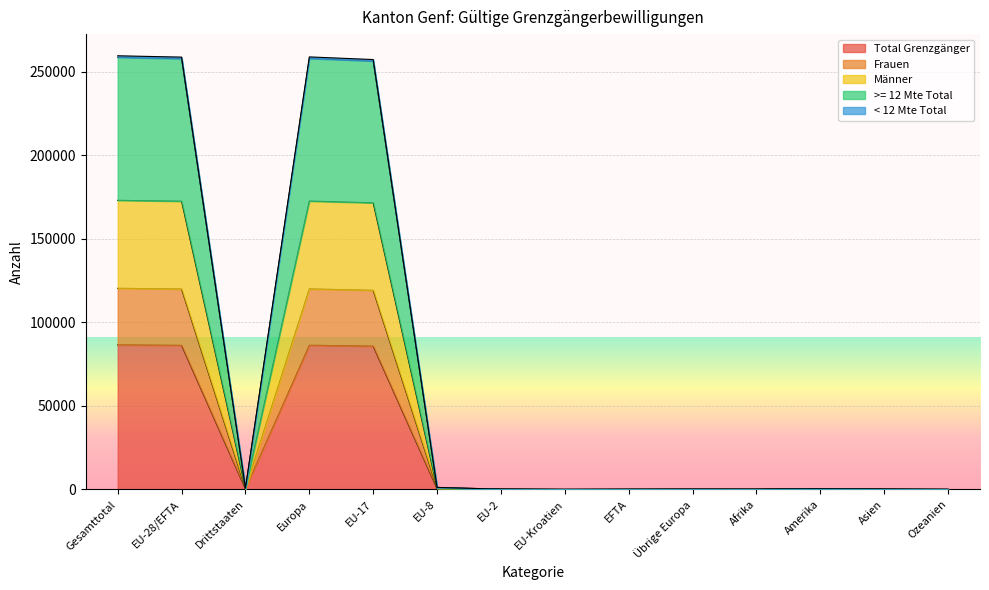

What is the average value of the Total Grenzgänger series?

24690